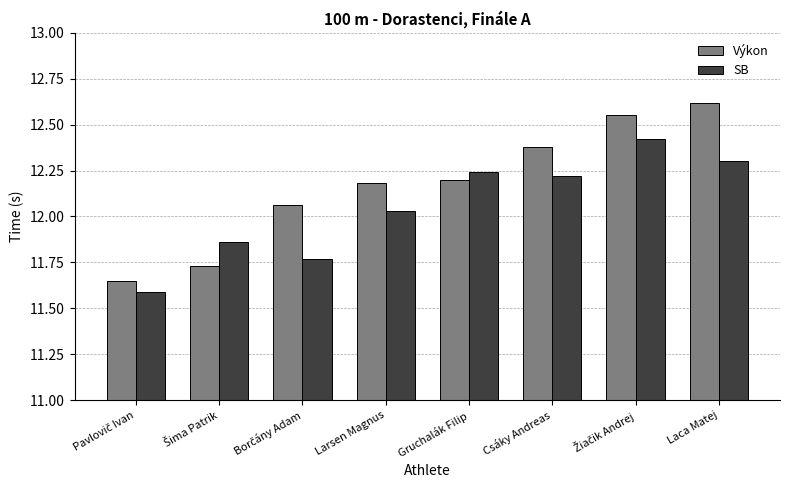

What are all the series names shown in the legend?

Výkon, SB